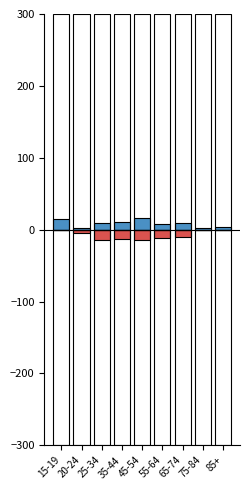

Is the value of Females at 35-44 greater than the value of Males at 25-34?

No